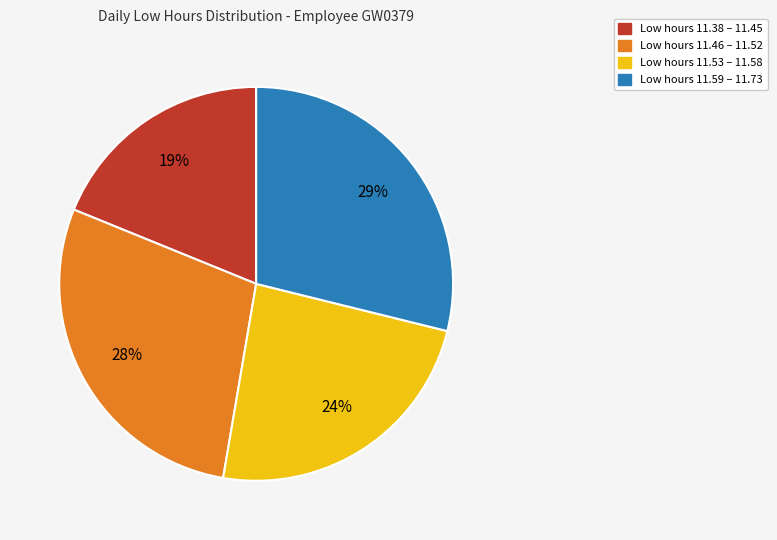

Does any single category account for the majority?

No